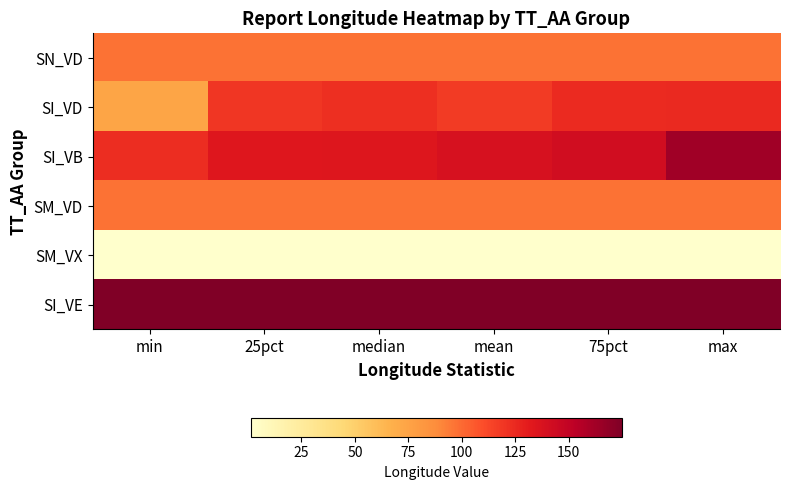

What is the difference between the highest and lowest values at mean?

173.5